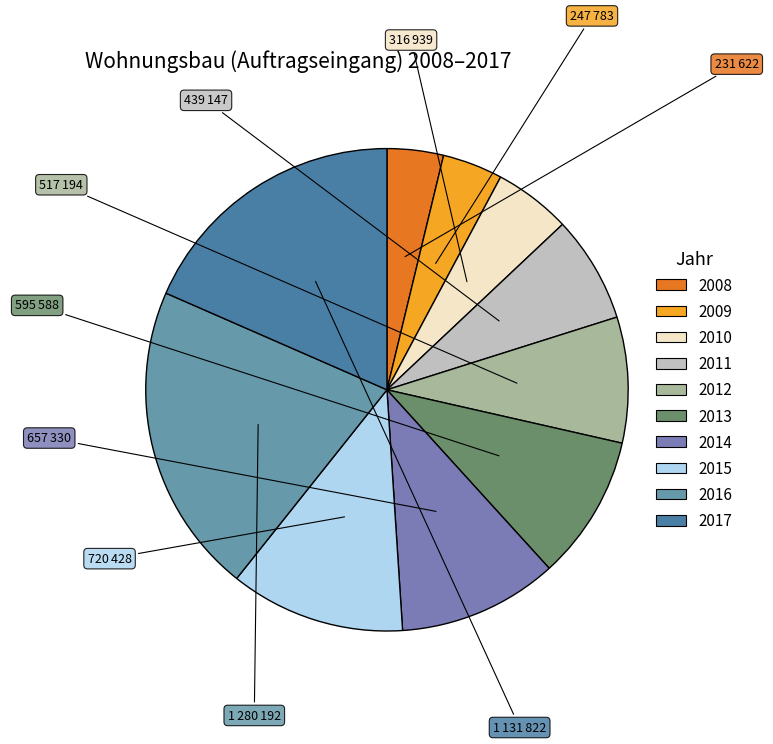

Rank the categories by value from highest to lowest.

2016, 2017, 2015, 2014, 2013, 2012, 2011, 2010, 2009, 2008